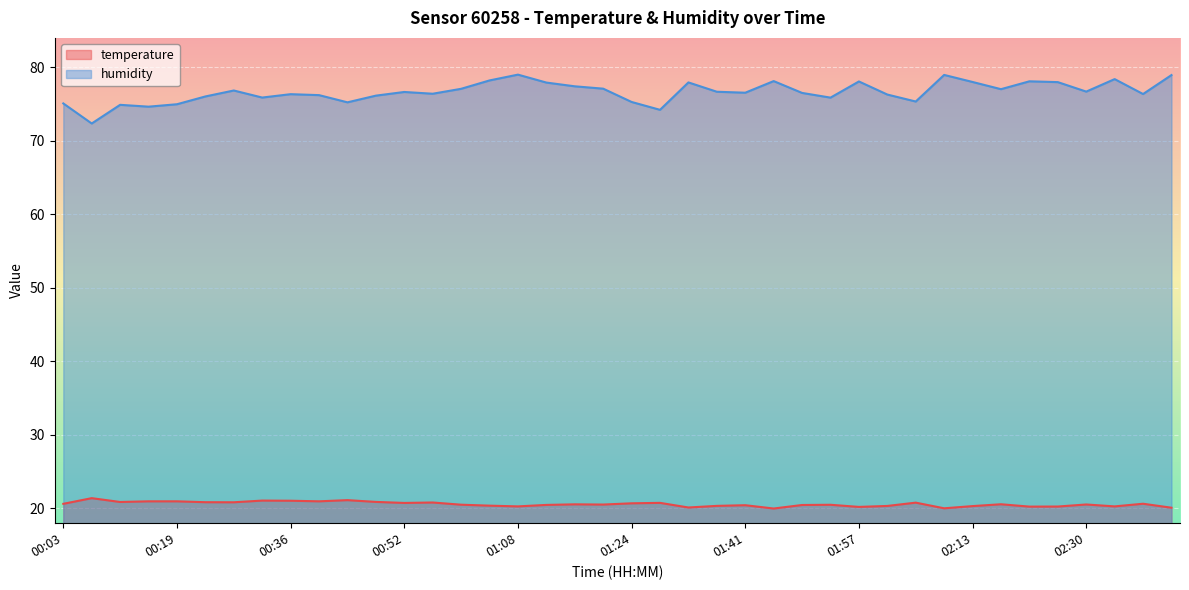

In humidity, how many points are lower than both neighbors (excluding endpoints)?

12